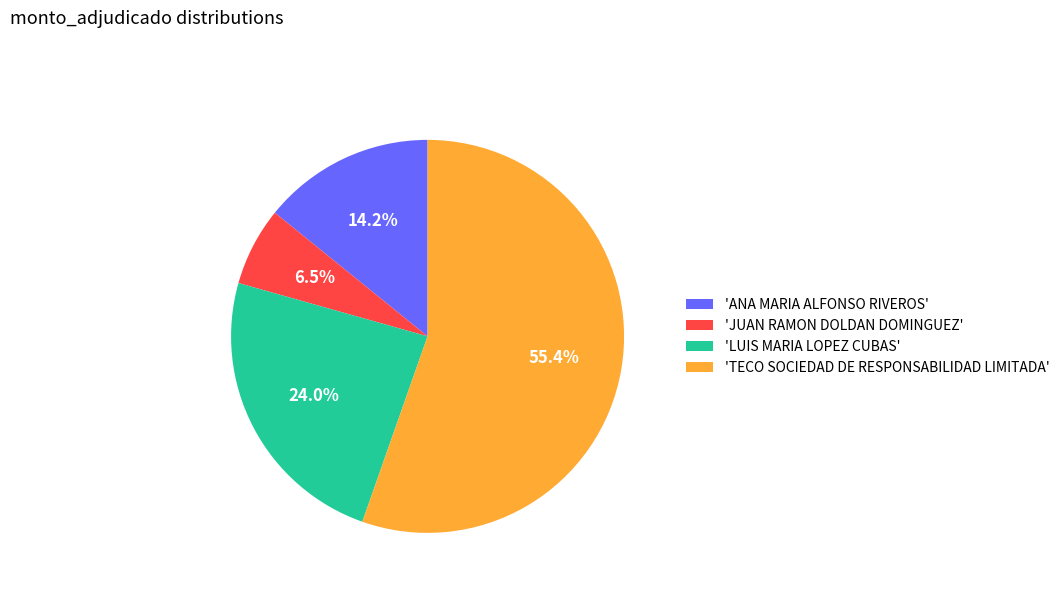

Is the sum of 'LUIS MARIA LOPEZ CUBAS' and 'TECO SOCIEDAD DE RESPONSABILIDAD LIMITADA' greater than half?

Yes